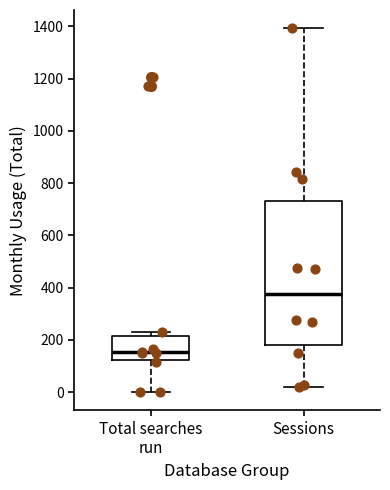

Comparing the boxes themselves (not the whiskers), which one is the tallest?

Sessions